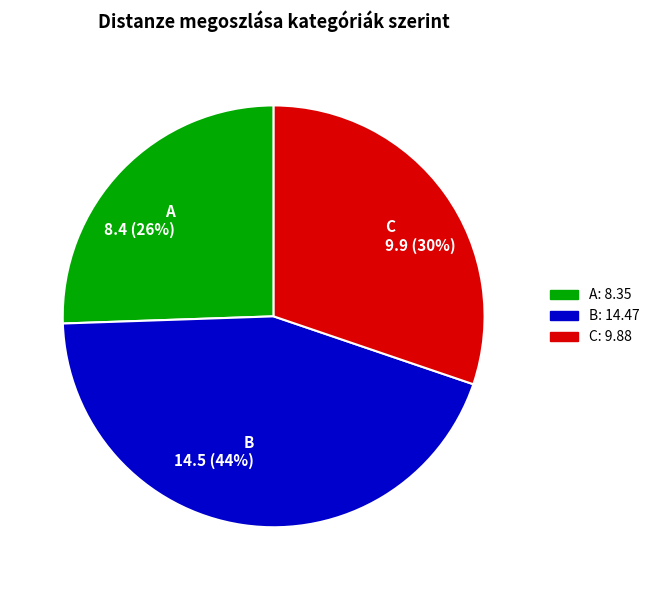

The C slice represents 30% of the pie. True or false?

True